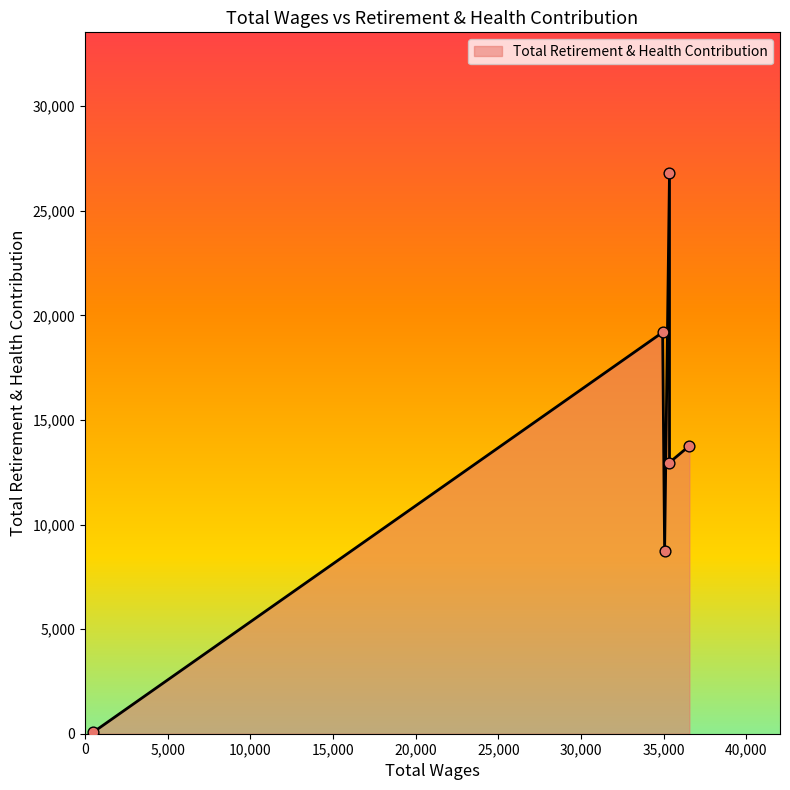

Which has a higher value, 36546.0 or 35346.0?

35346.0